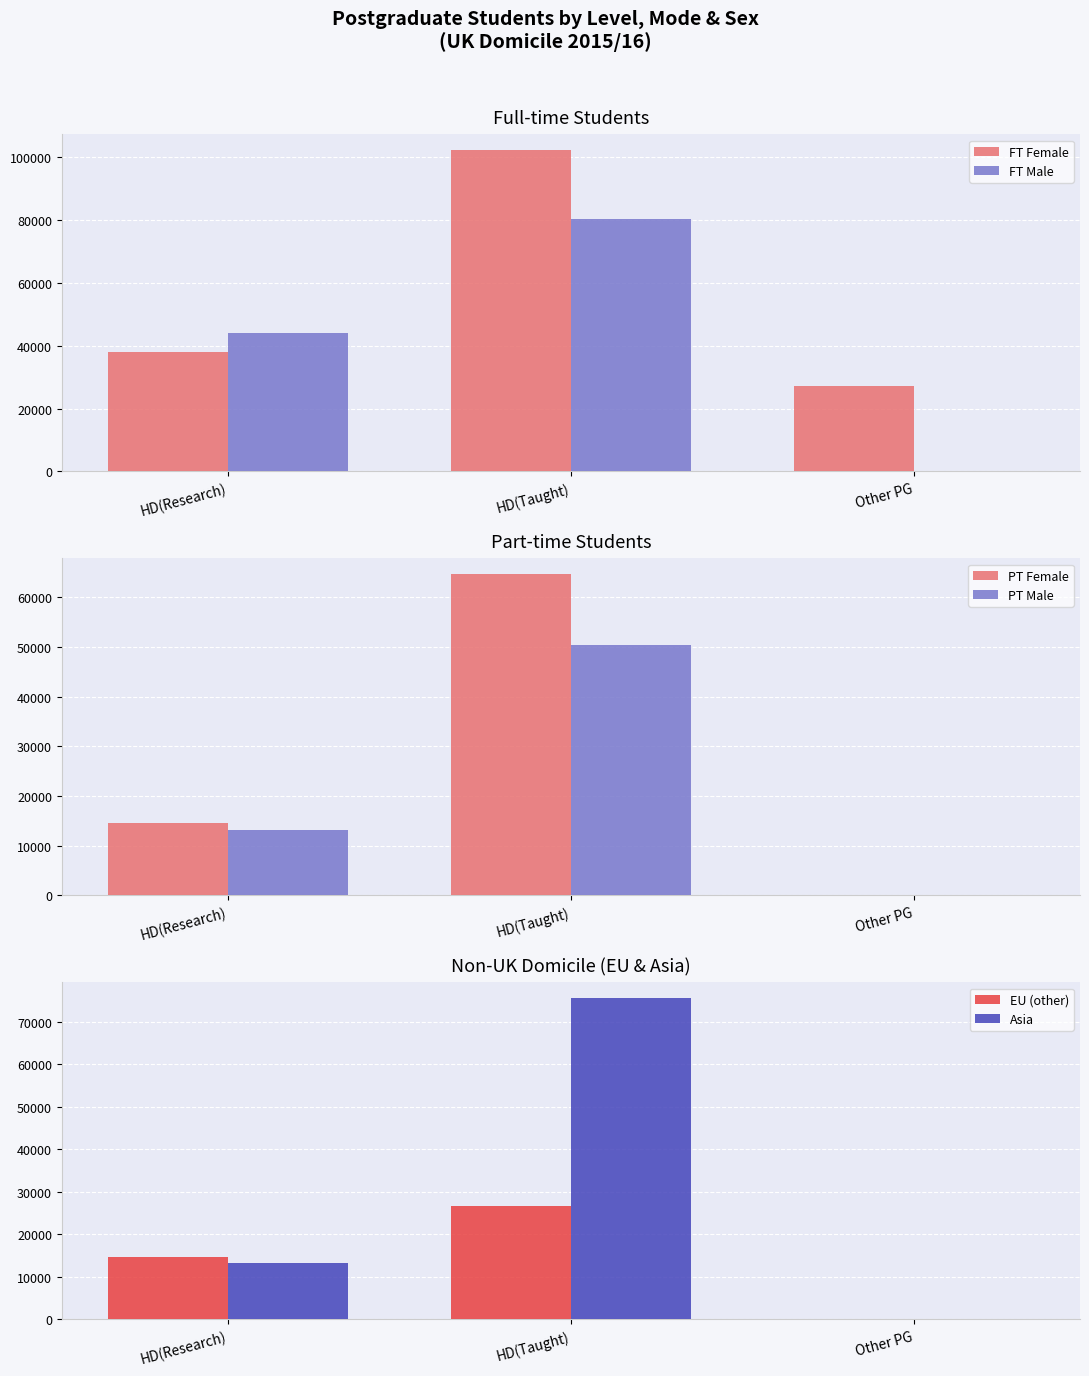

What is the approximate value of FT Female at HD(Taught)?

102055